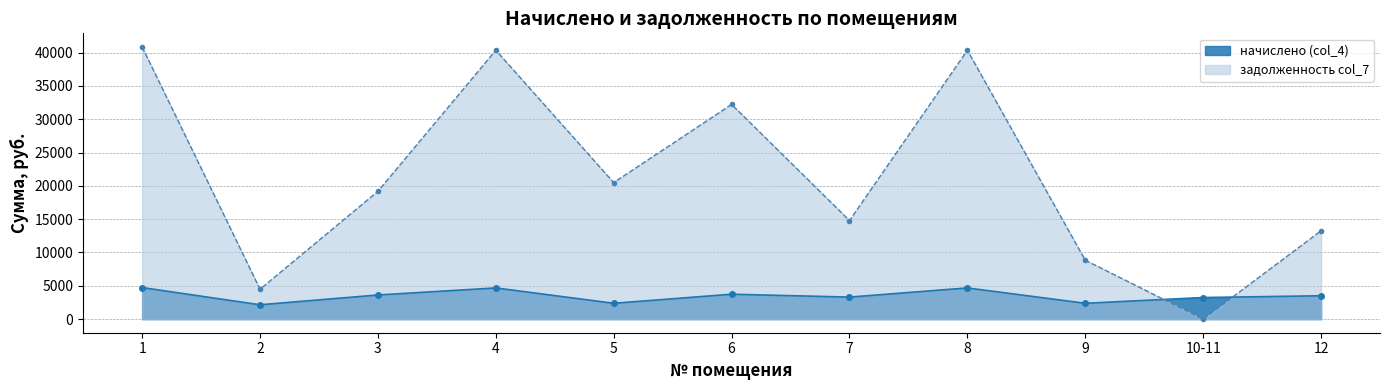

After their last crossing, which series has the higher values: начислено (col_4) or задолженность col_7?

задолженность col_7